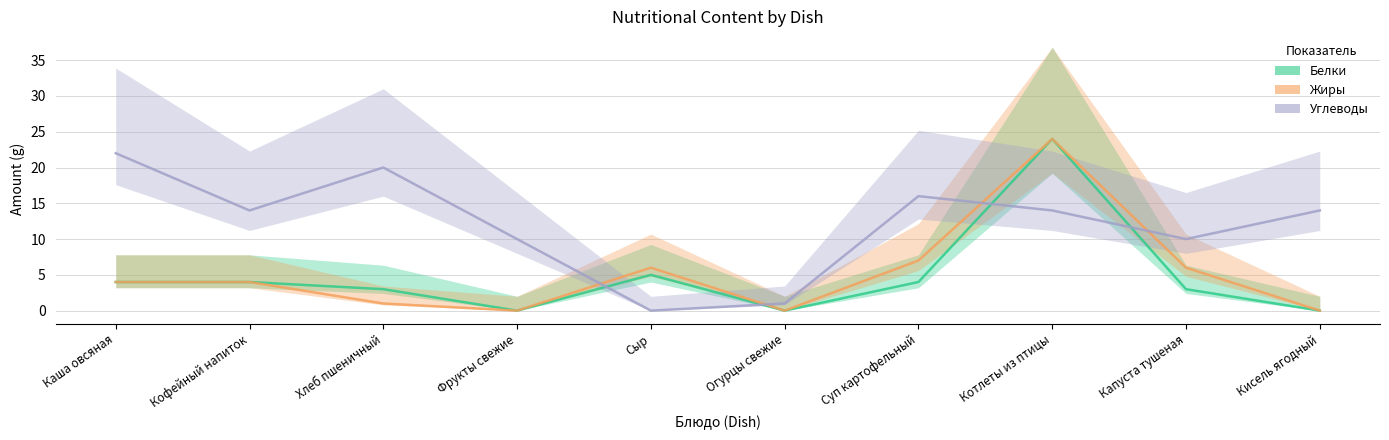

What is the difference between the second highest and minimum values in the Белки series?

5